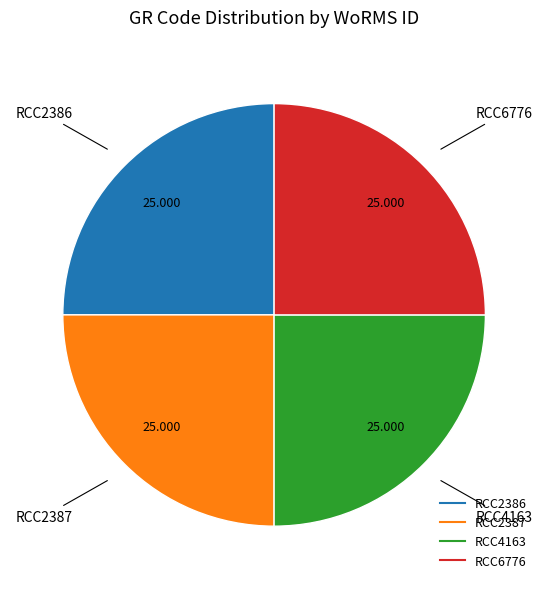

Does RCC6776 represent more than half of the total?

No